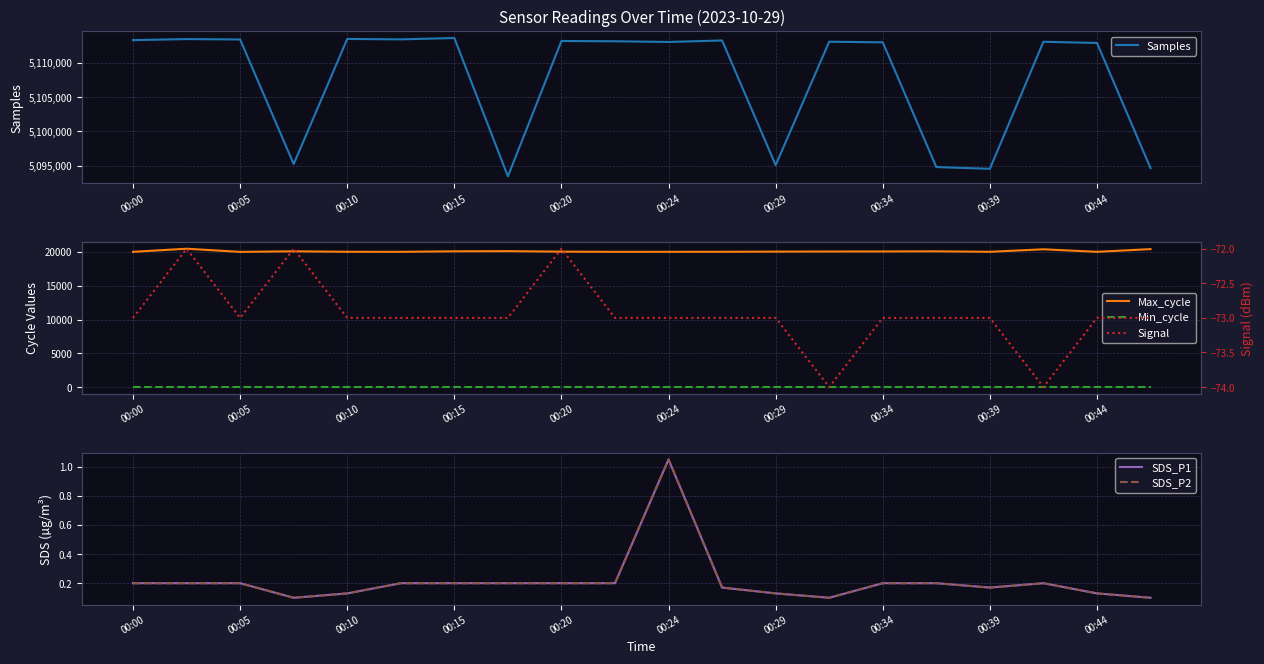

In SDS_P2, how many points are higher than both neighbors (excluding endpoints)?

2